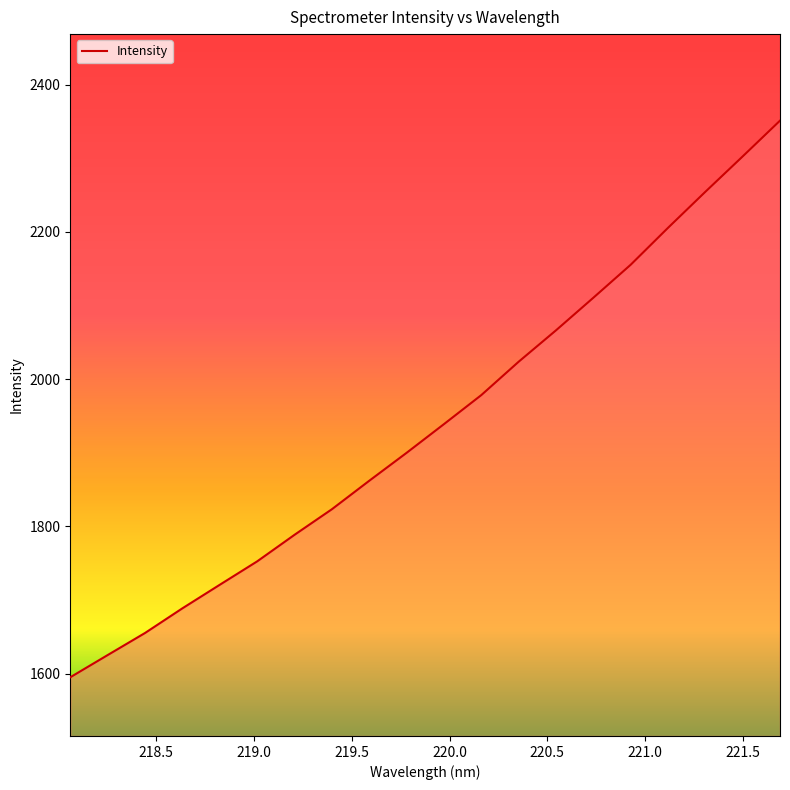

What is the smallest value displayed?

1594.9